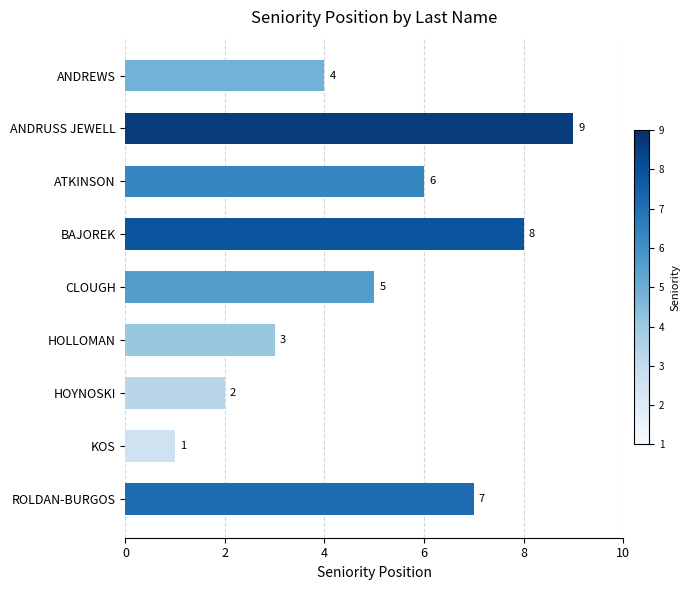

What is the sum of all values?

45